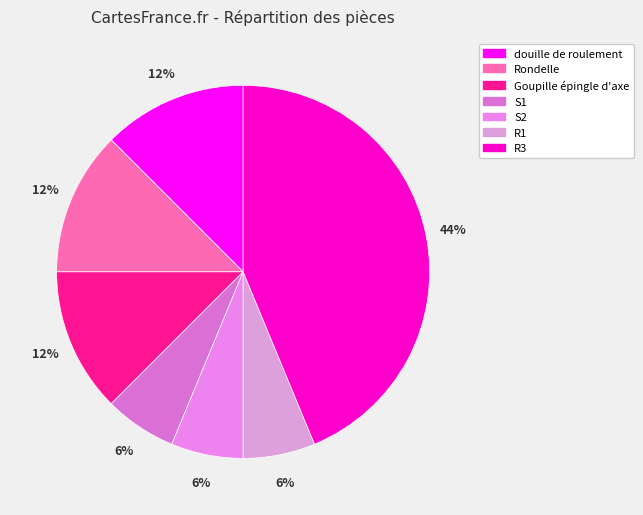

Count the number of slices in the pie.

7